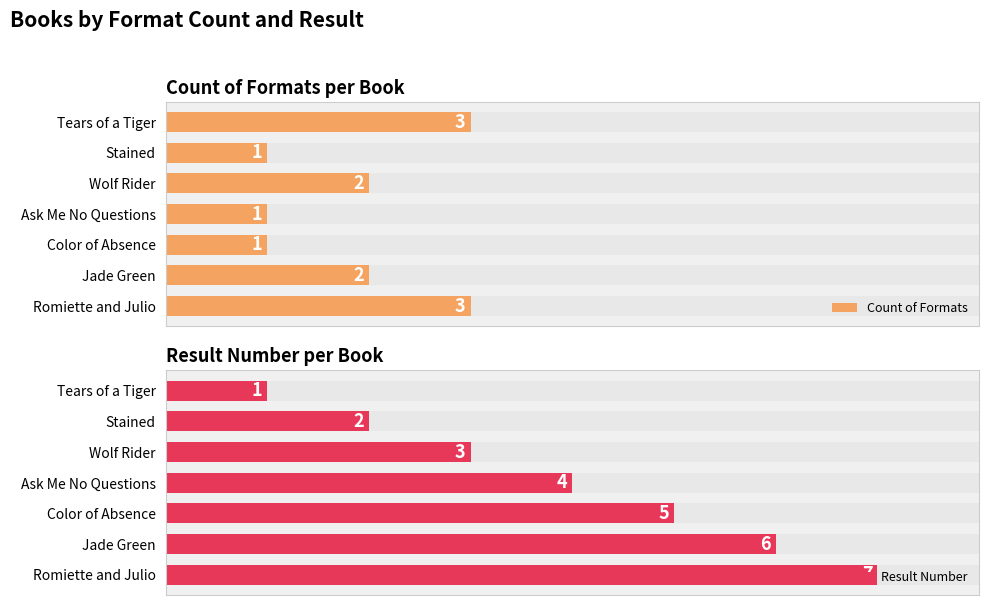

What is the sum of all Count of Formats values?

13